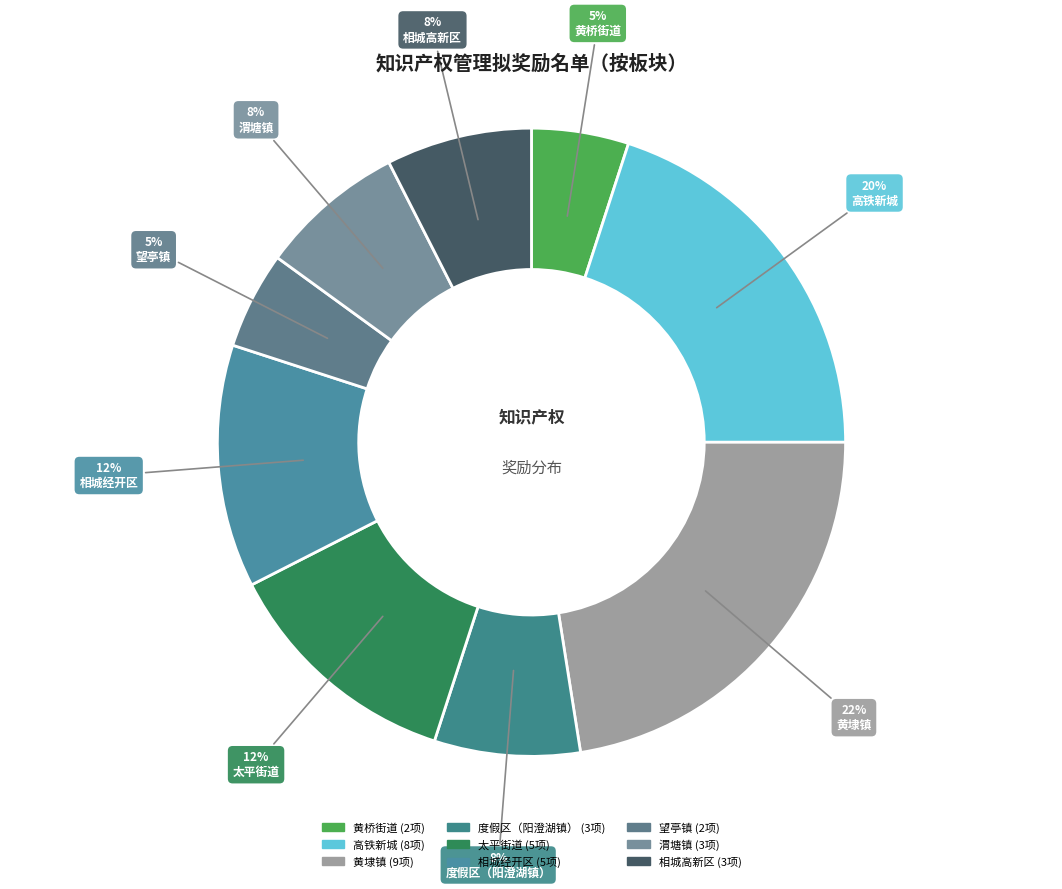

Does any single category account for the majority?

No